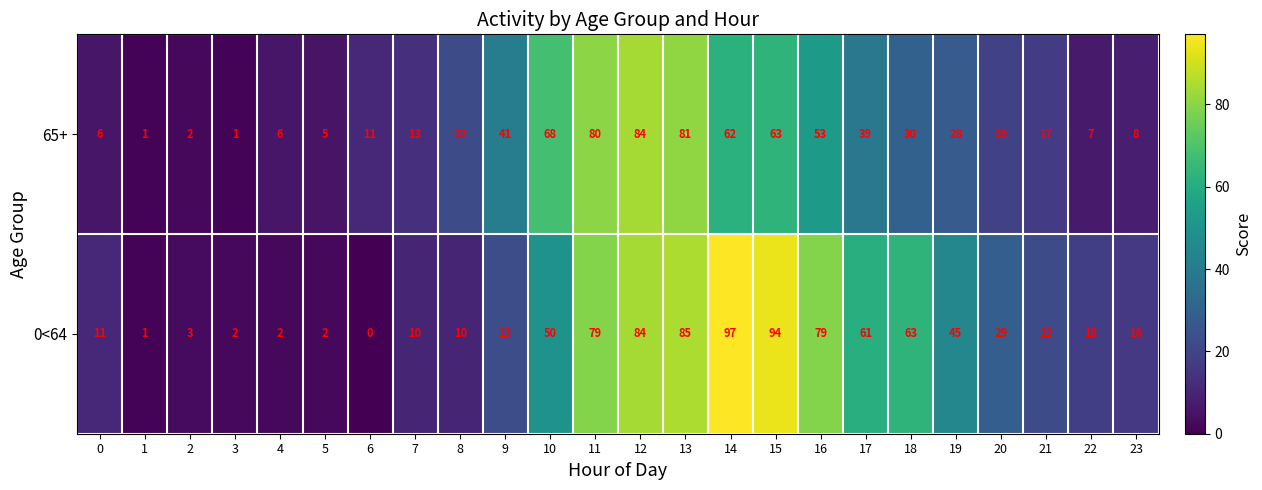

Rank the series by their average value, from lowest to highest.

65+, 0<64